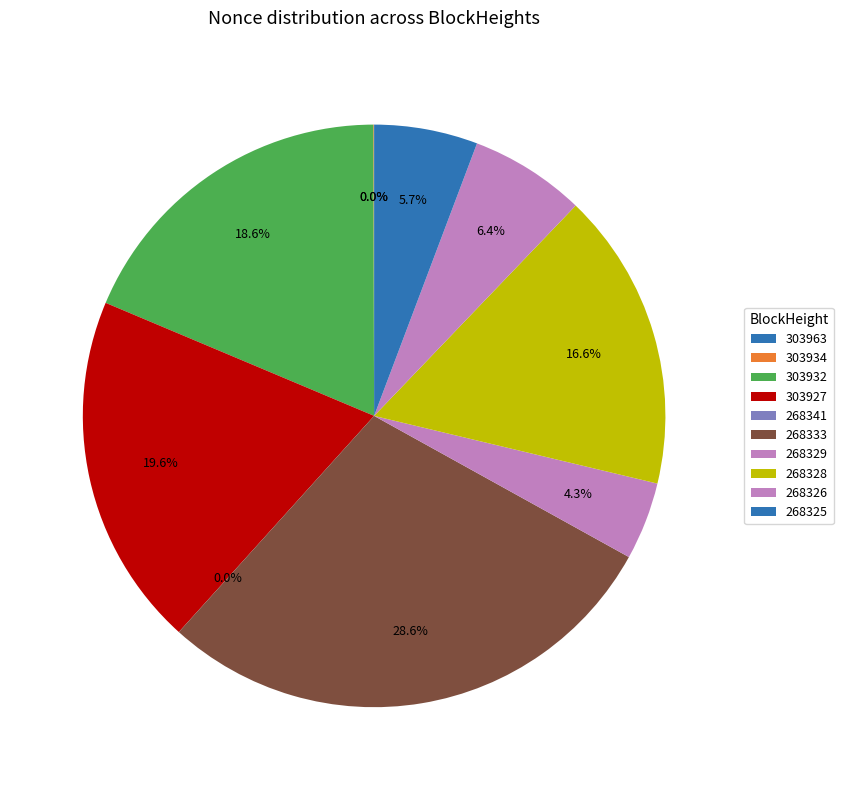

Which slice is the largest?

268333